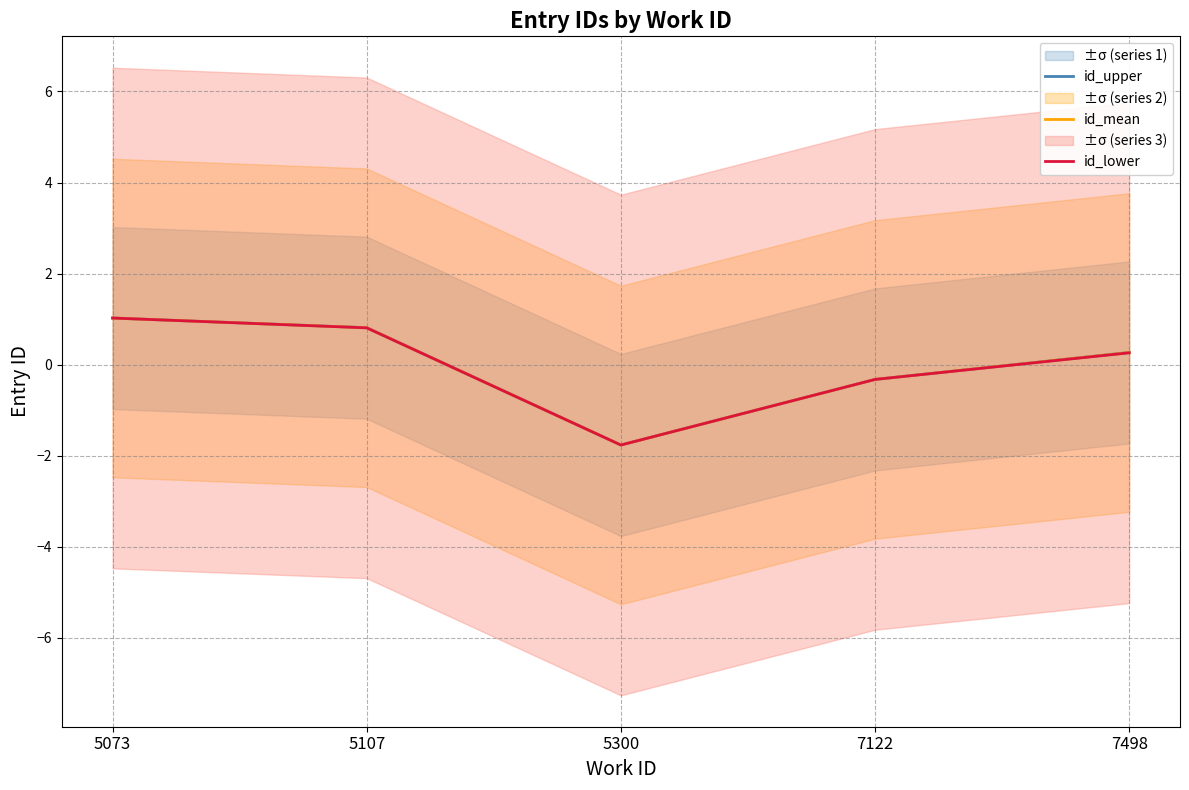

True or false: id_mean and id_upper cross at least once.

False